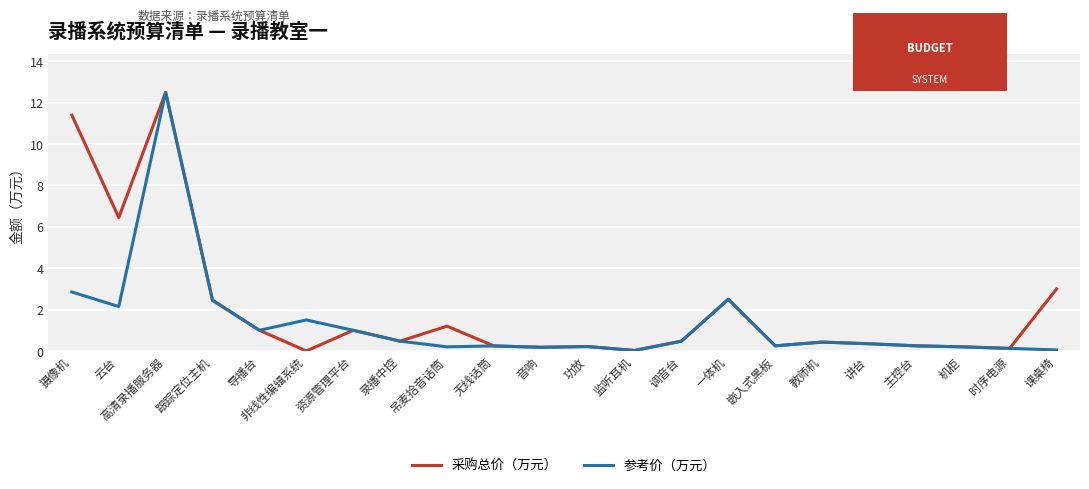

True or false: 参考价（万元） has a value of 1.8 at 摄像机.

False